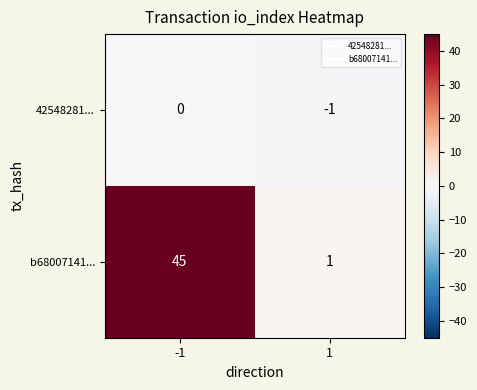

Reading left to right, extract all data points from this chart.

42548281...: 0	-1
b68007141...: 45	1